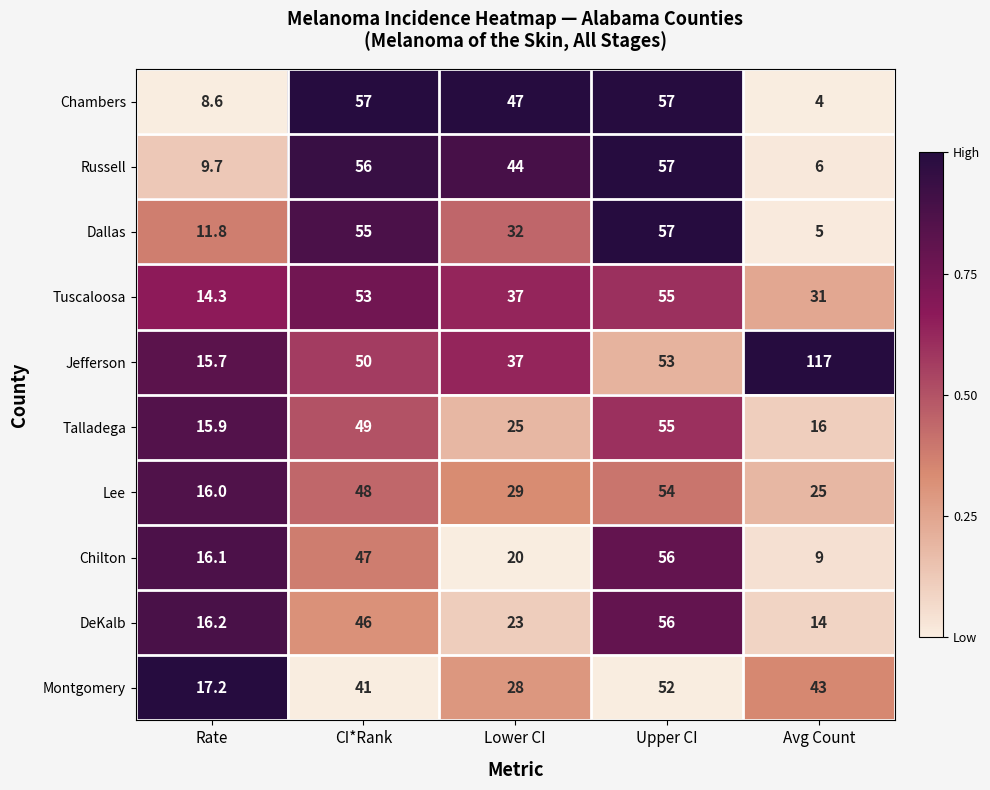

Count the number of data series in this chart.

10